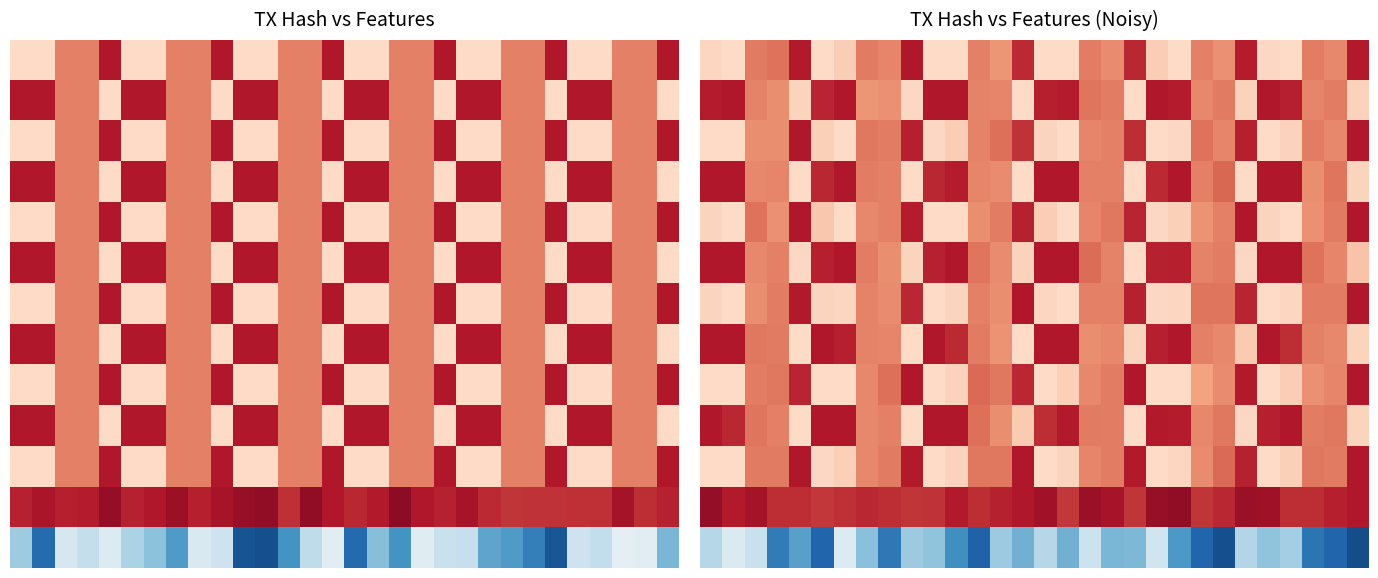

What is the greatest value displayed?

0.9